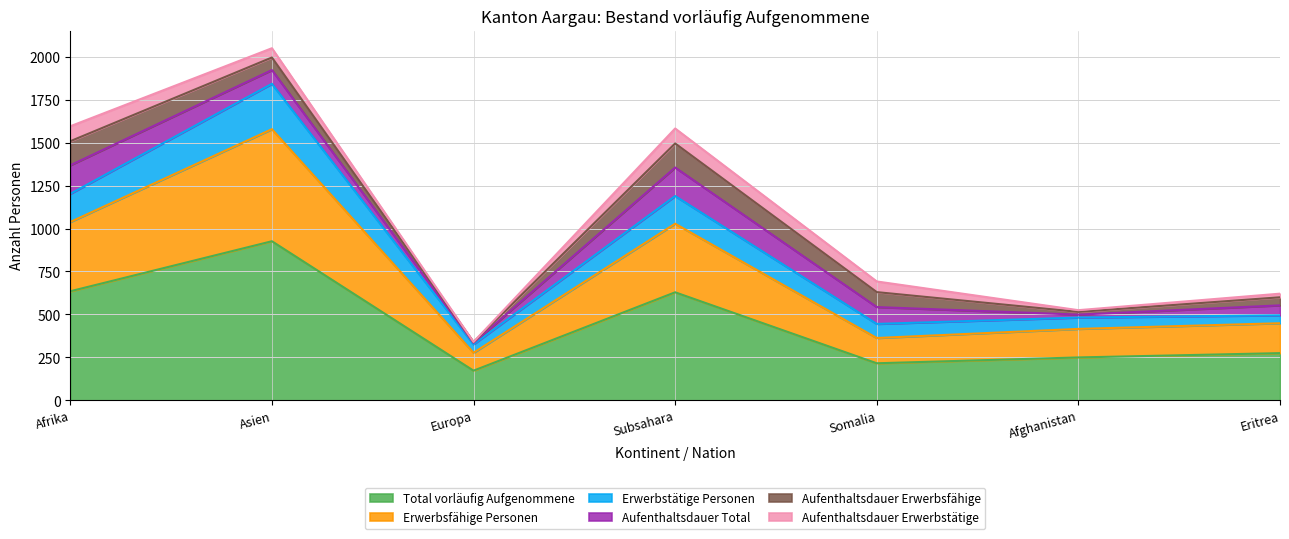

Does the chart display data point markers on the line(s)?

No